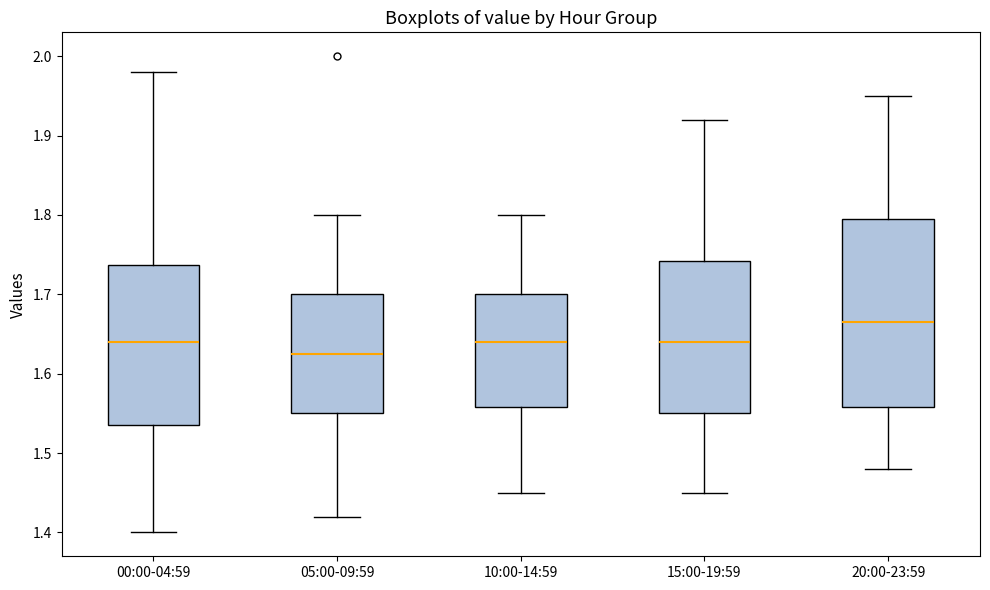

Where does the upper whisker of the box for 10:00-14:59 end on the y-axis? The values are not printed on the chart, so give them approximately, as read against the axis.

1.80